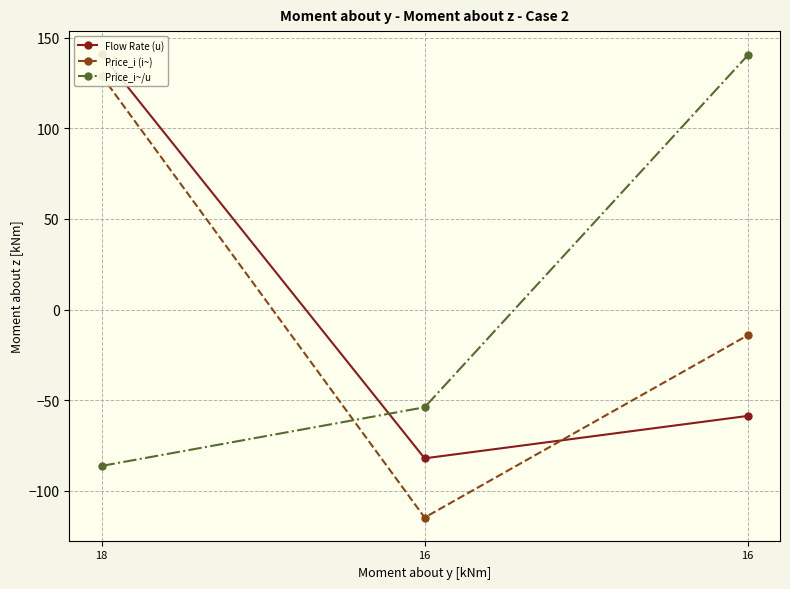

What is the sum of the Price_i~/u values at 18 and 16?

53.9